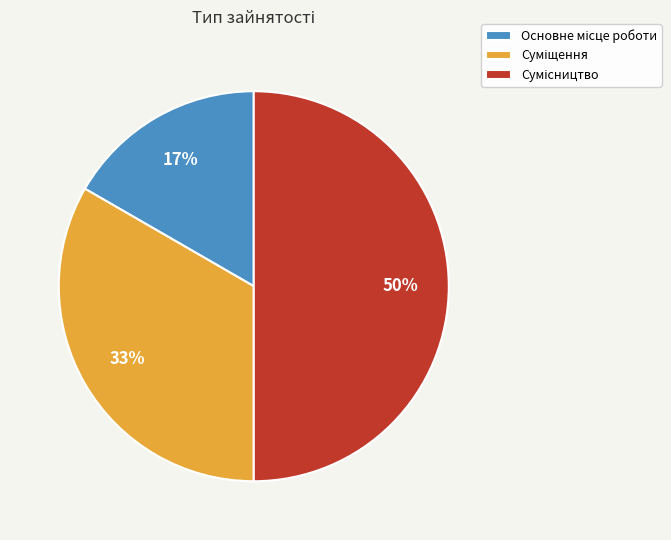

To the nearest percent, what is the difference between the largest and smallest slice percentages?

33%